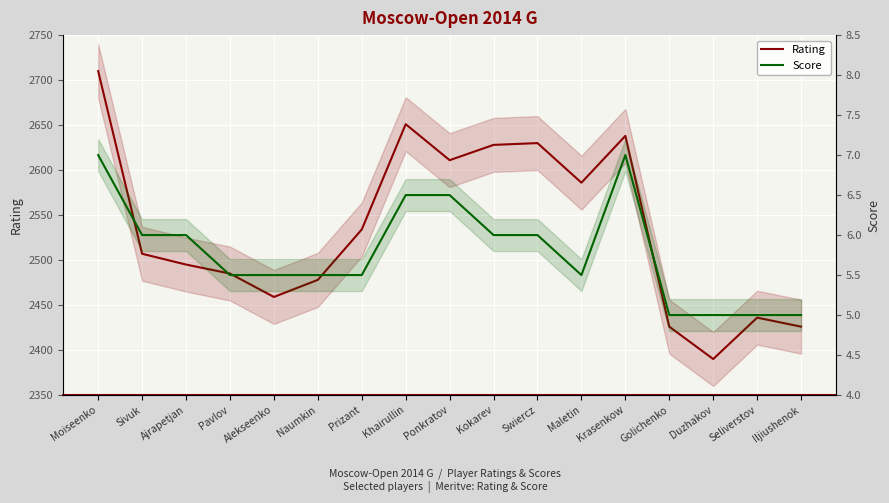

Reading right to left, list all the values displayed in this chart.

Rating: 2426.0	2436.0	2390.0	2426.0	2638.0	2586.0	2630.0	2628.0	2611.0	2651.0	2534.0	2478.0	2459.0	2485.0	2495.0	2507.0	2710.0
Score: 5.0	5.0	5.0	5.0	7.0	5.5	6.0	6.0	6.5	6.5	5.5	5.5	5.5	5.5	6.0	6.0	7.0